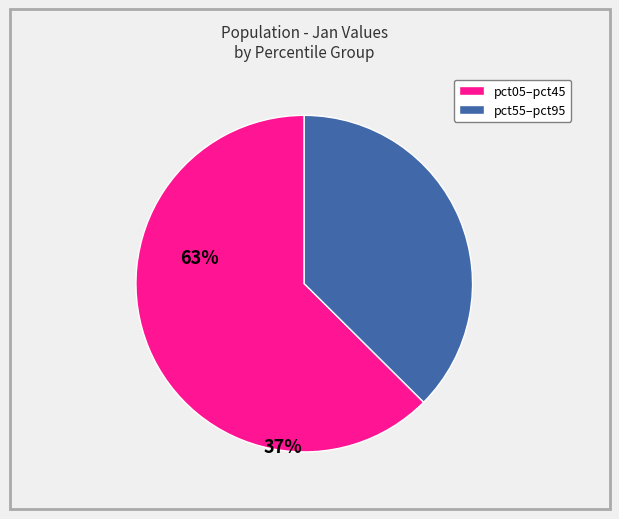

Is there any slice that represents more than half of the pie?

Yes